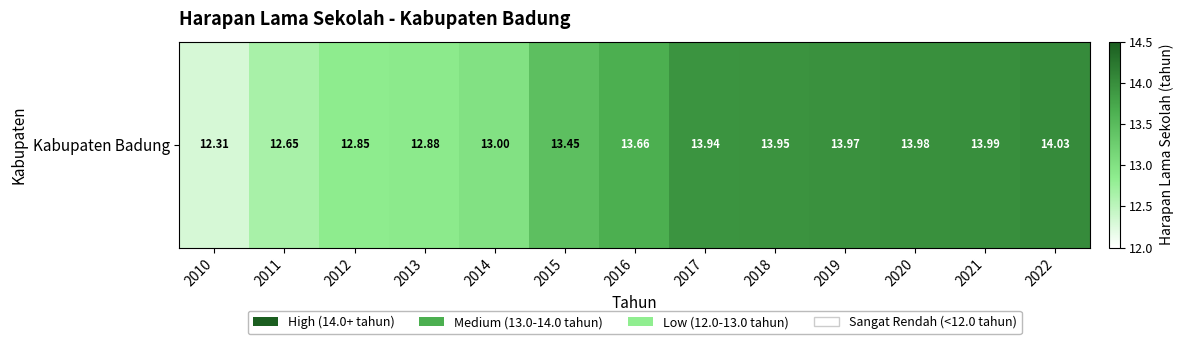

What is the greatest value displayed?

14.0